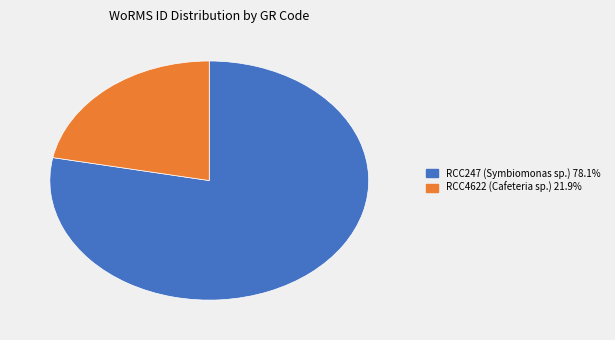

Is it true that RCC247 (Symbiomonas sp.) is 78% of the pie?

True